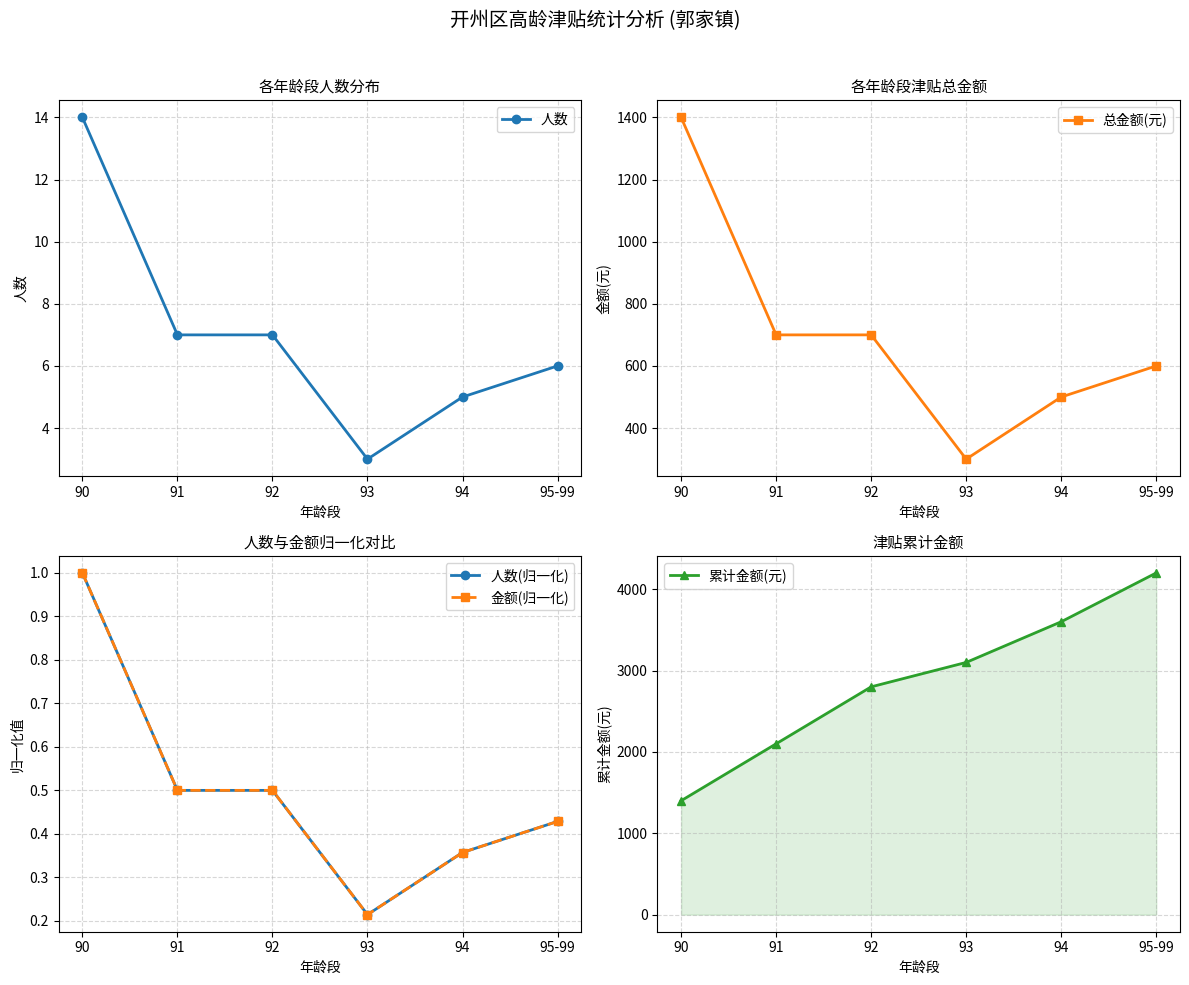

True or false: 金额(归一化) and 人数(归一化) intersect in this chart.

False